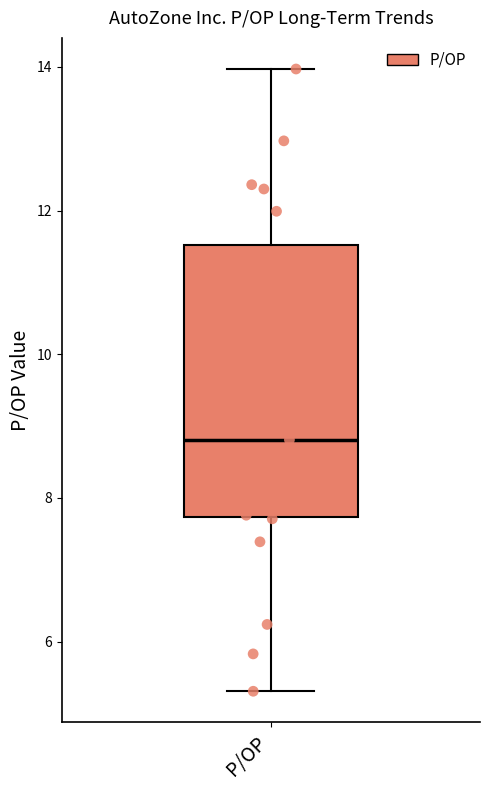

Transcribe this box plot: give where the median line is, the range the box spans, and where the two whiskers end, as read against the y-axis. The values are not printed on the chart, so give them approximately, as read against the axis.

median 8.8, box 7.8 to 11.6, whiskers 5.4 to 14.0